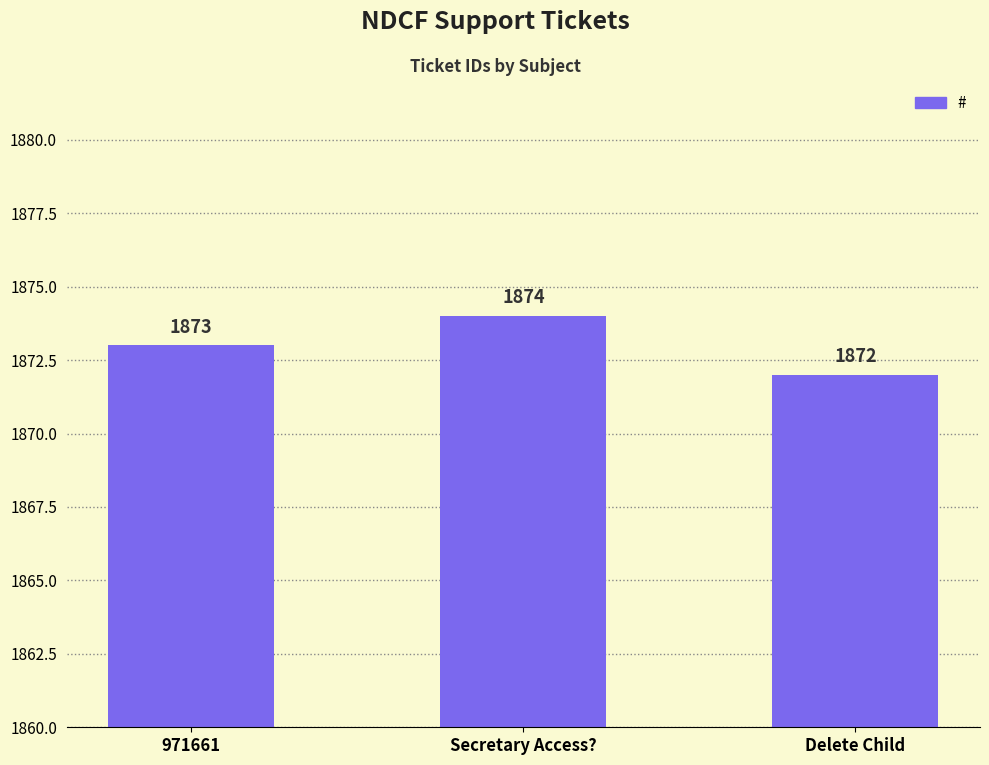

List the labels in order of value, largest first.

Secretary Access?, 971661, Delete Child